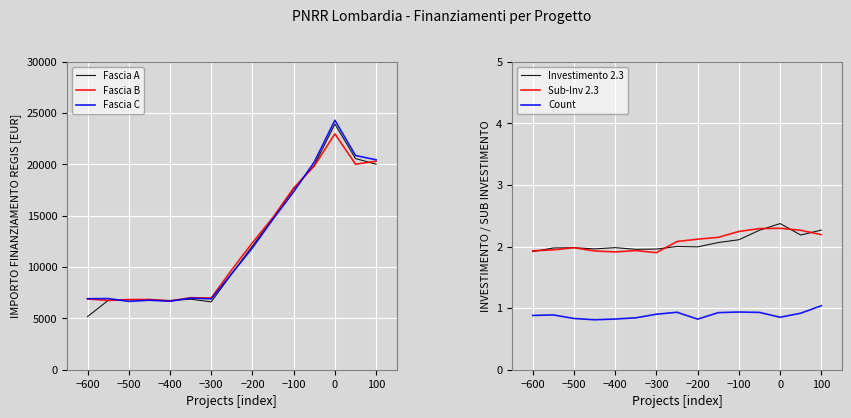

The value of Sub-Inv 2.3 at −300 is 1.9. True or false?

True